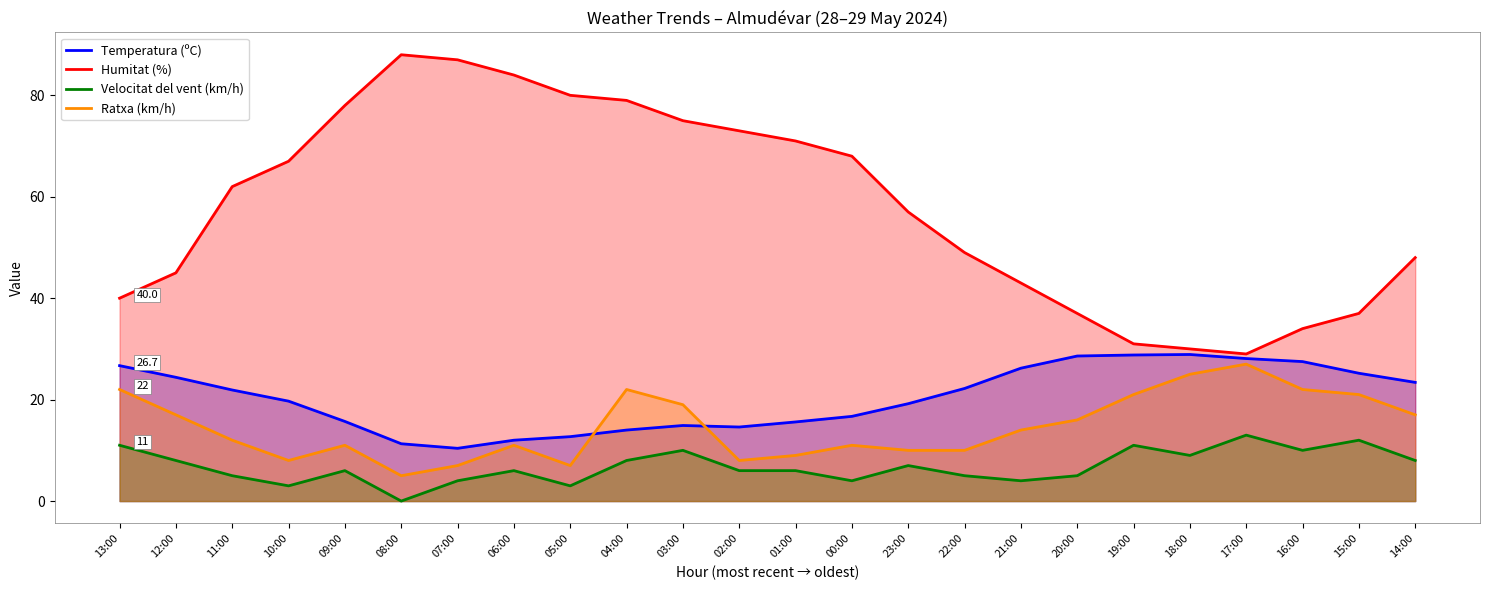

Between 07:00 and 01:00, which series saw the biggest shift?

Humitat (%)